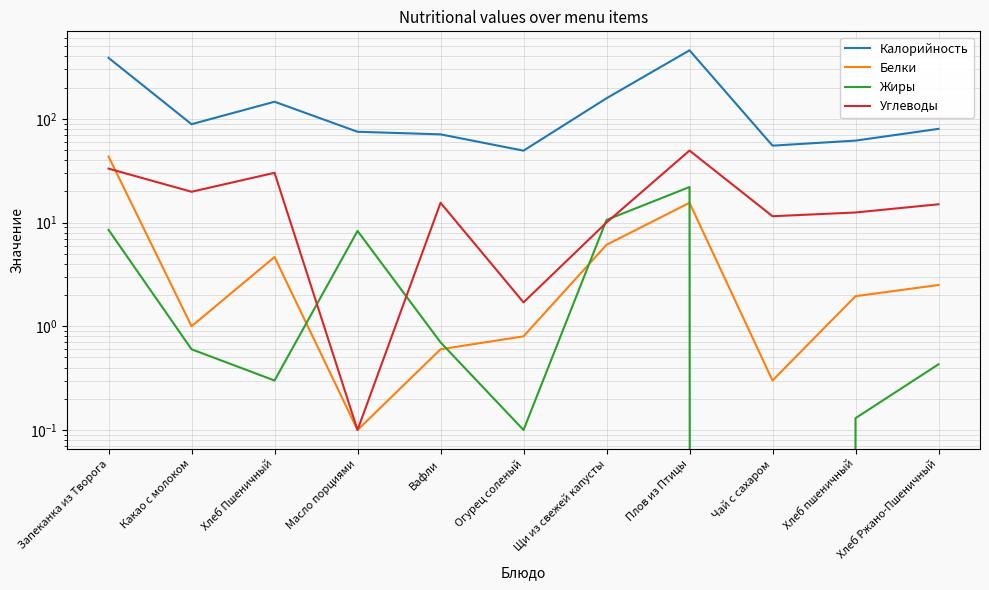

Is it true that Жиры equals 11.1 at Запеканка из Творога?

False